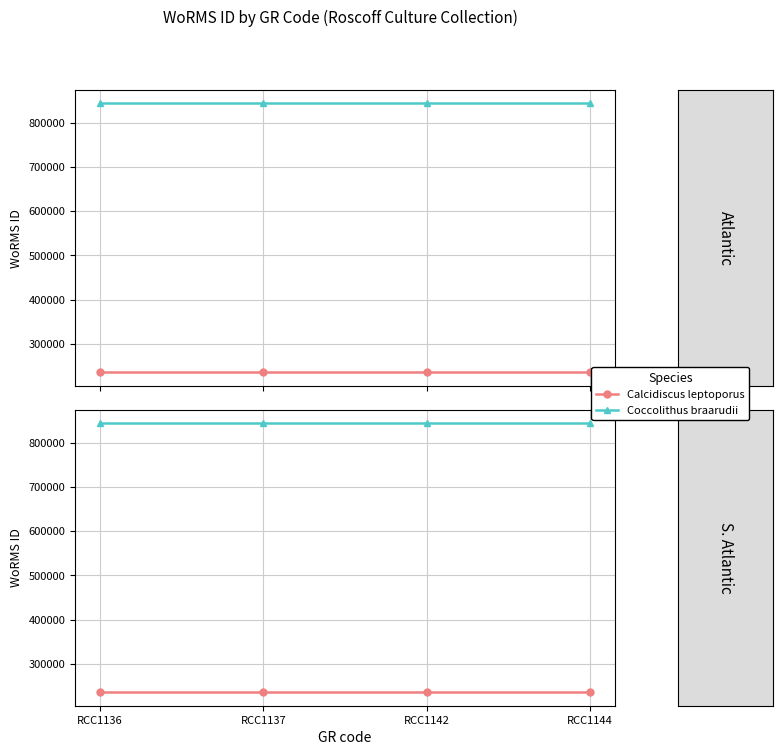

What are all the series names shown in the legend?

Calcidiscus leptoporus, Coccolithus braarudii